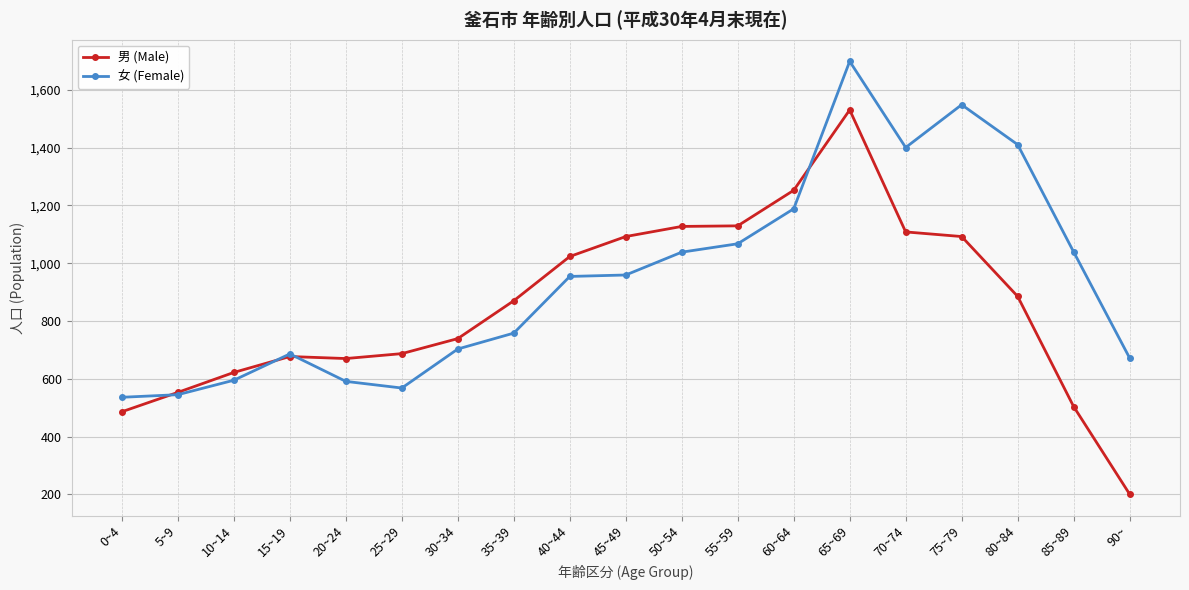

Where is the first local maximum for 女 (Female)?

15~19